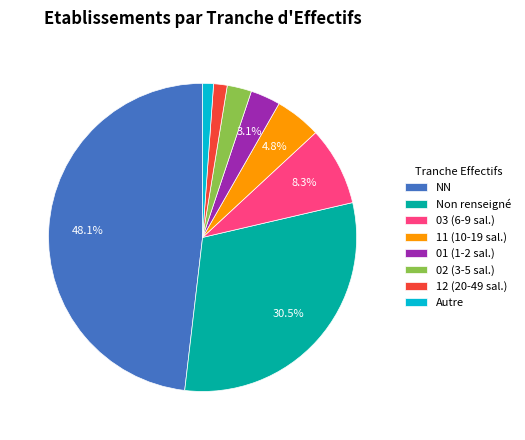

What percentage do 01 (1-2 sal.) and NN together represent?

51.3%